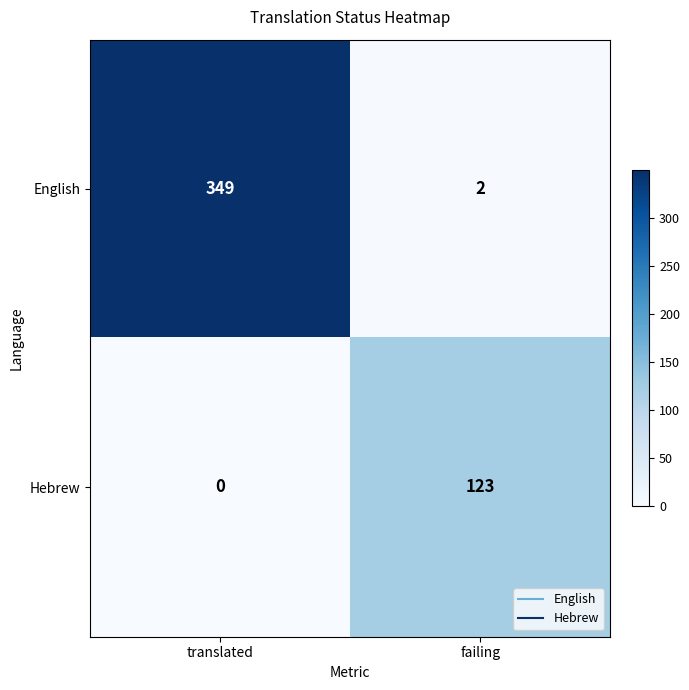

Reading left to right, transcribe all the data shown in this chart.

English: 349	2
Hebrew: 0	123